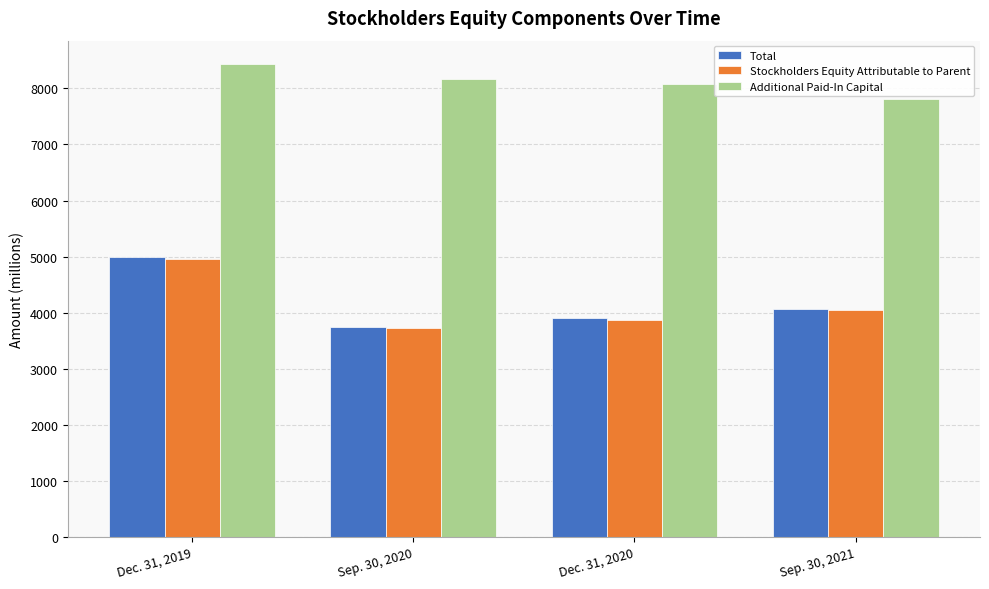

Rank the categories by Additional Paid-In Capital value from lowest to highest.

Sep. 30, 2021, Dec. 31, 2020, Sep. 30, 2020, Dec. 31, 2019